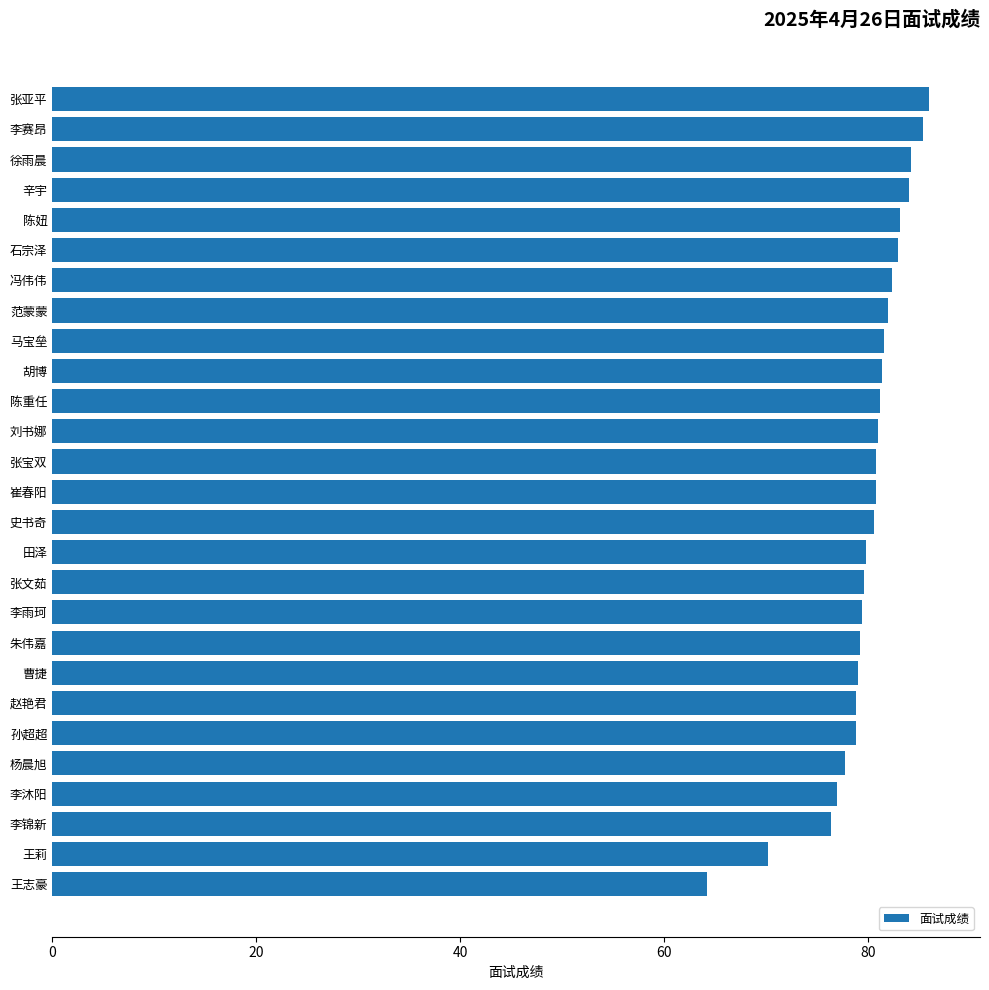

What is the change in value from 陈重任 to 李赛昂?

+4.2